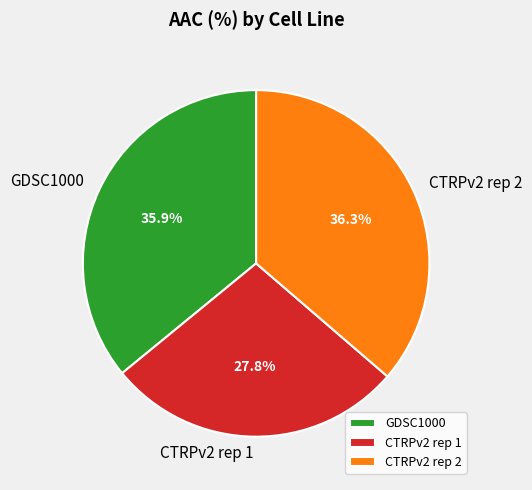

Do GDSC1000 and CTRPv2 rep 1 together represent more than half of the pie?

Yes